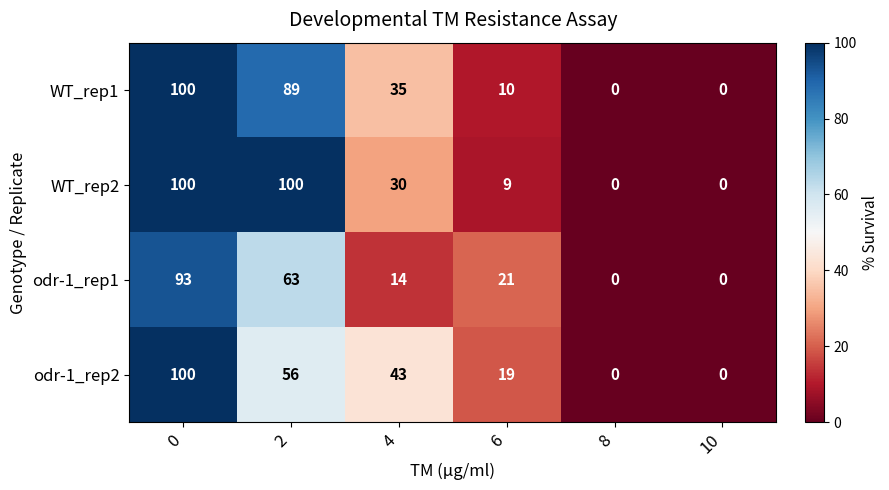

What is the average value of the WT_rep2 series?

40